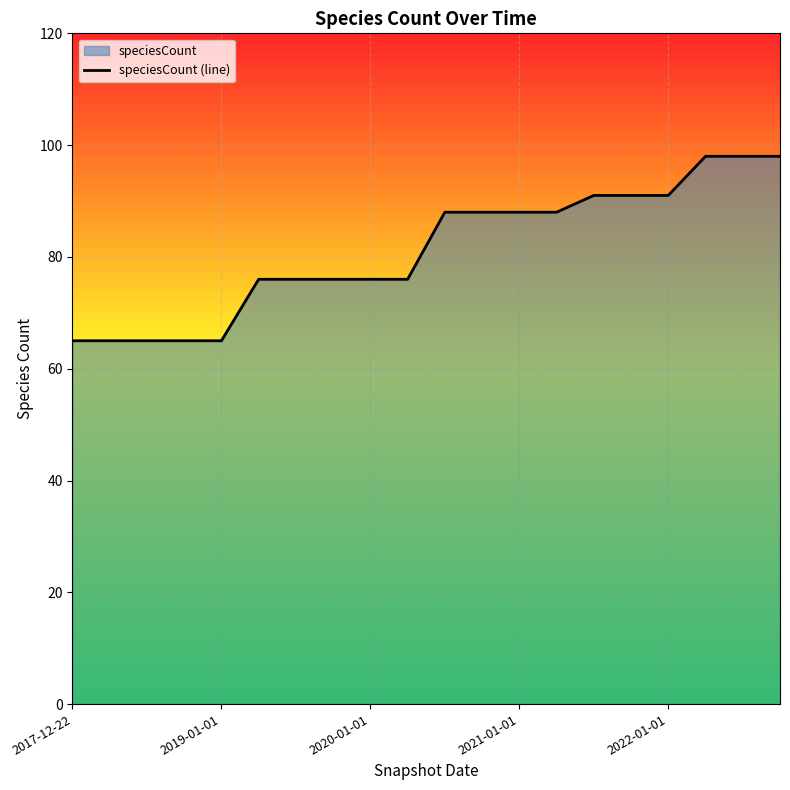

What is the smallest value displayed?

65